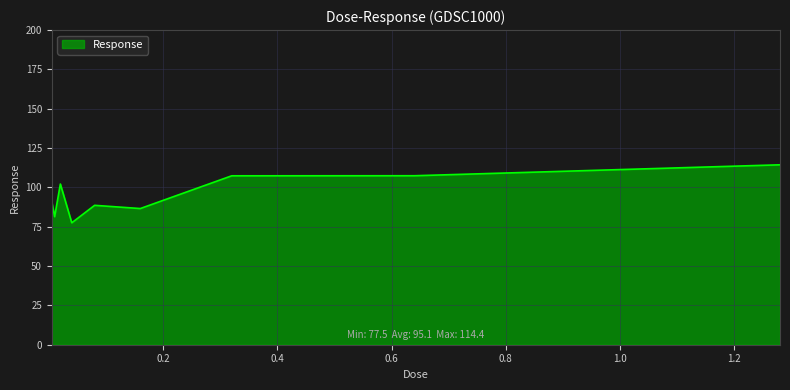

What is the smallest value displayed?

77.5